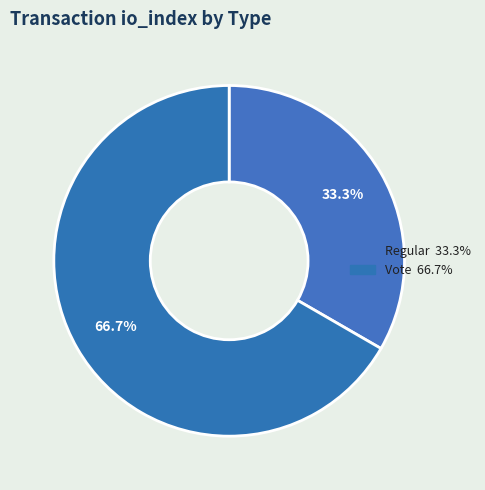

To the nearest percent, what percentage of the pie is Regular?

33%